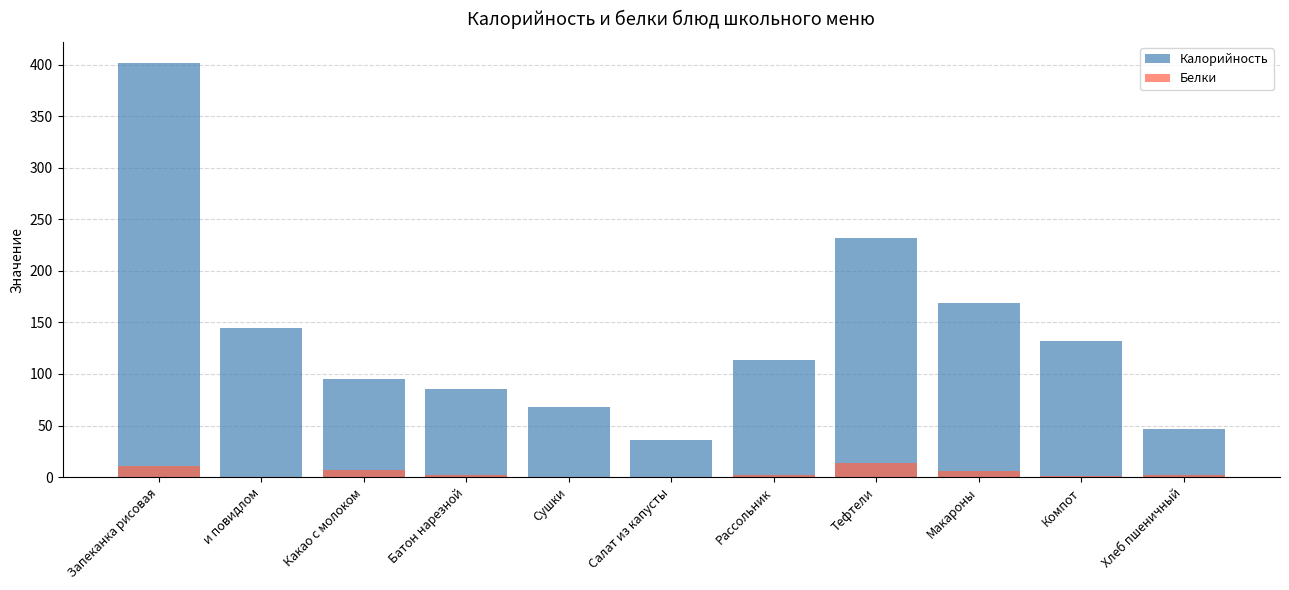

List the series in order of their peak value, highest first.

Калорийность, Белки